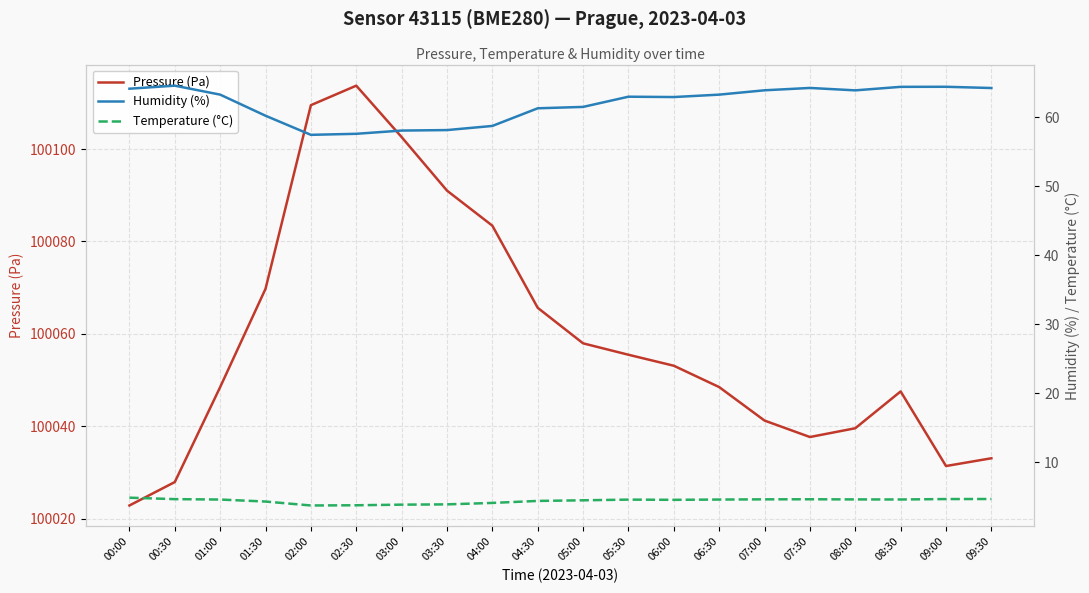

What is the spread (max minus min) of values at 06:30?

100043.9